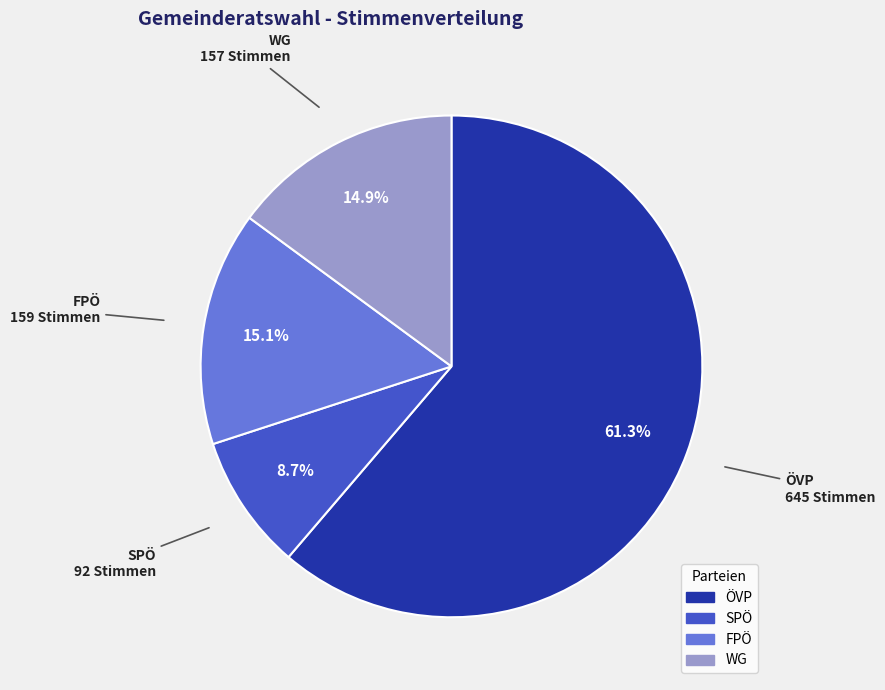

How much of the chart is everything except WG?

85.1%